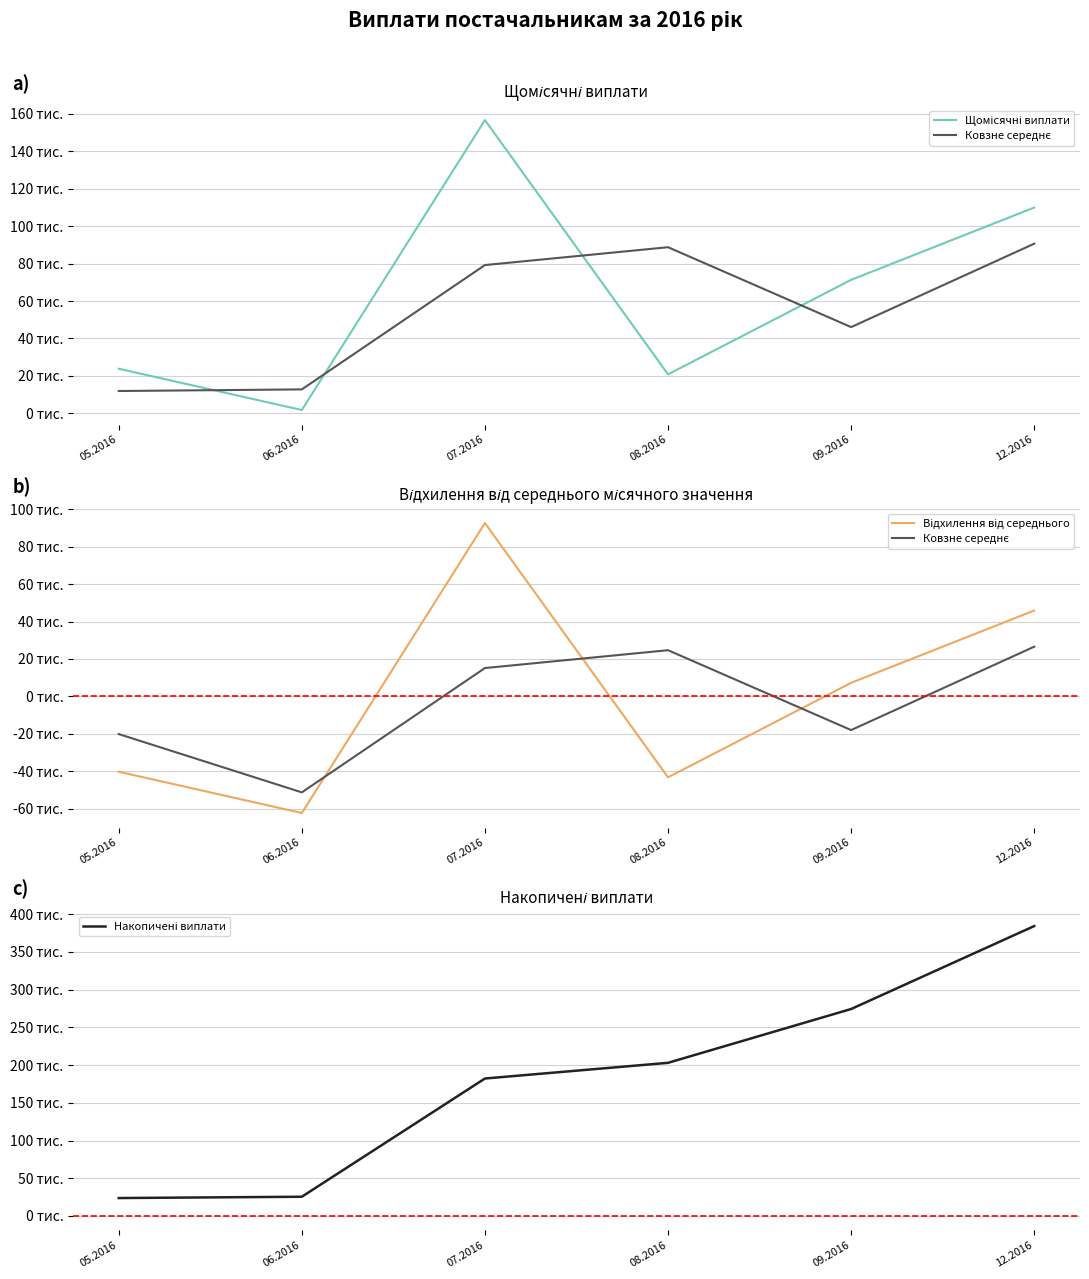

How many lines are shown in the chart?

4